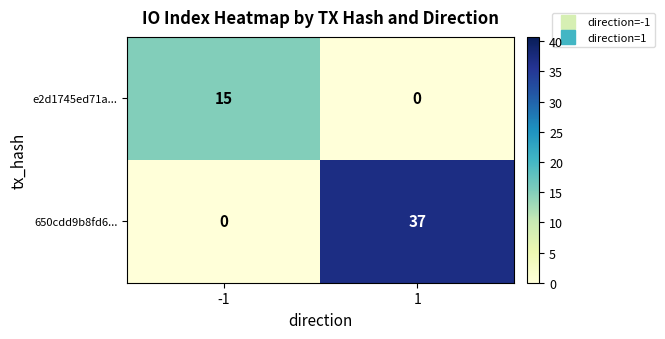

What is the sum of all e2d1745ed71a... values?

15